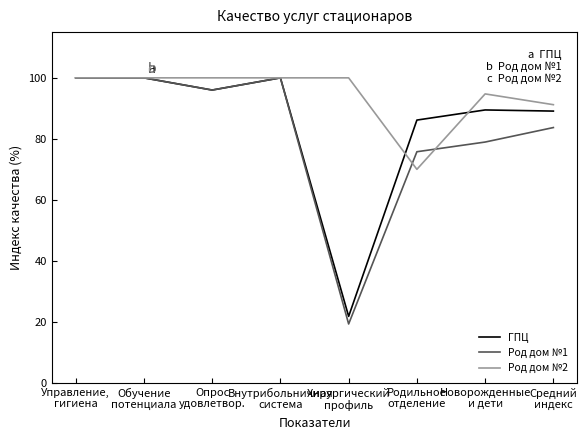

What is the sum of all ГПЦ values?

682.5